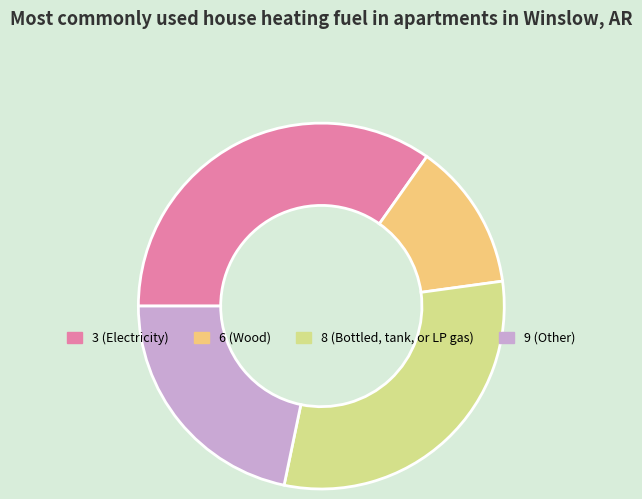

Is there any slice that represents more than half of the pie?

No